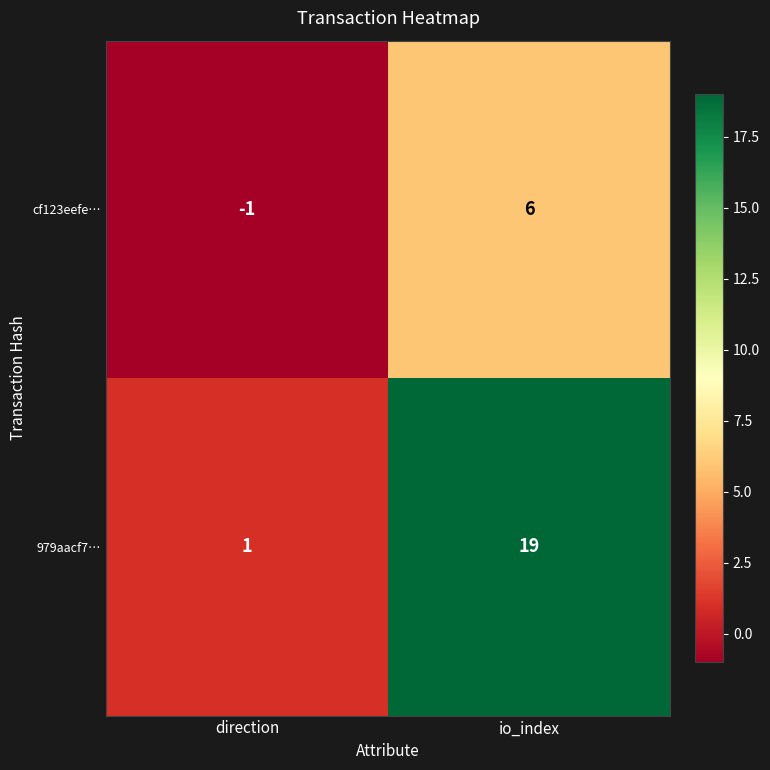

Reading left to right, transcribe all the data shown in this chart.

cf123eefe…: direction=-1	io_index=6
979aacf7…: direction=1	io_index=19